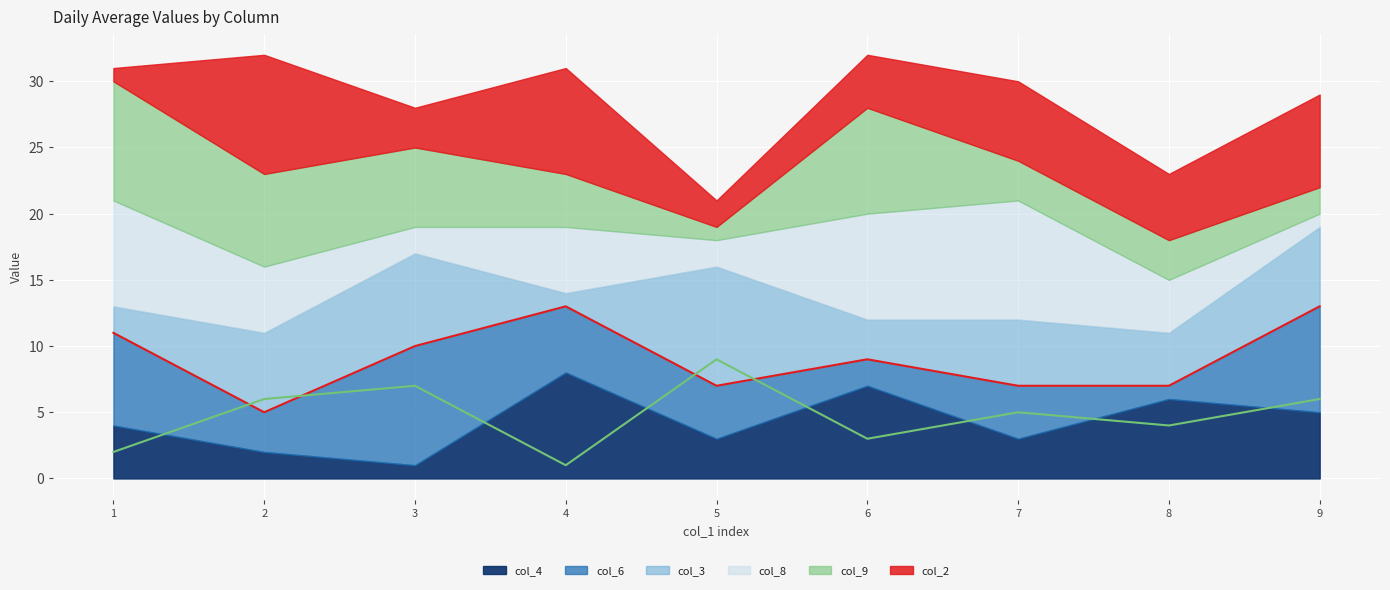

Which series has the largest total across all categories?

col_2